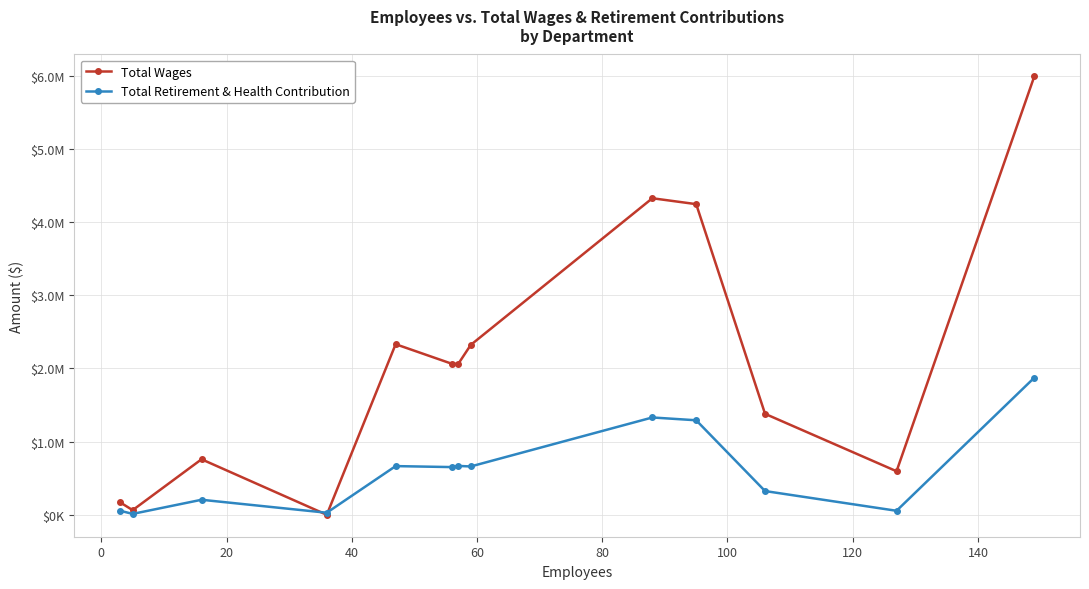

Which series has the largest total across all categories?

Total Wages